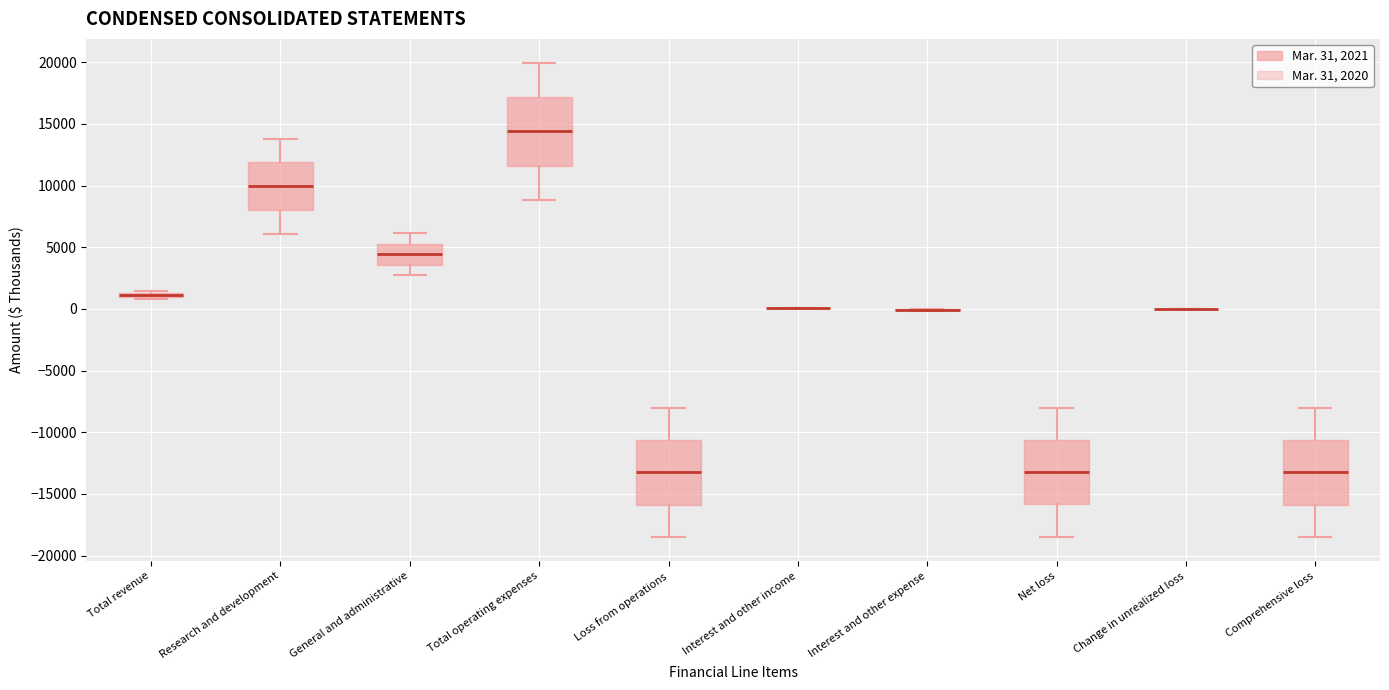

Where is the lower edge of the box for Comprehensive loss on the y-axis? The values are not printed on the chart, so give them approximately, as read against the axis.

-16000